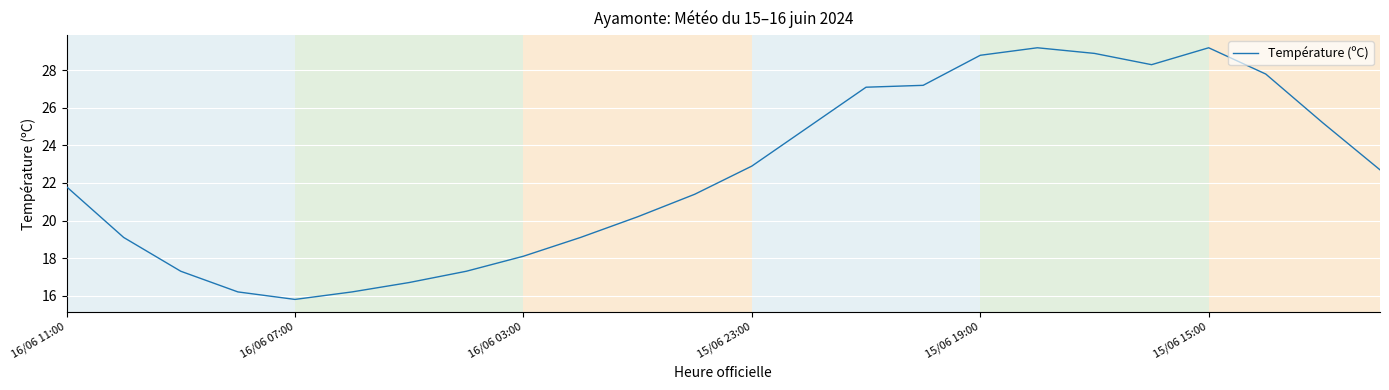

What is the smallest value displayed?

15.8